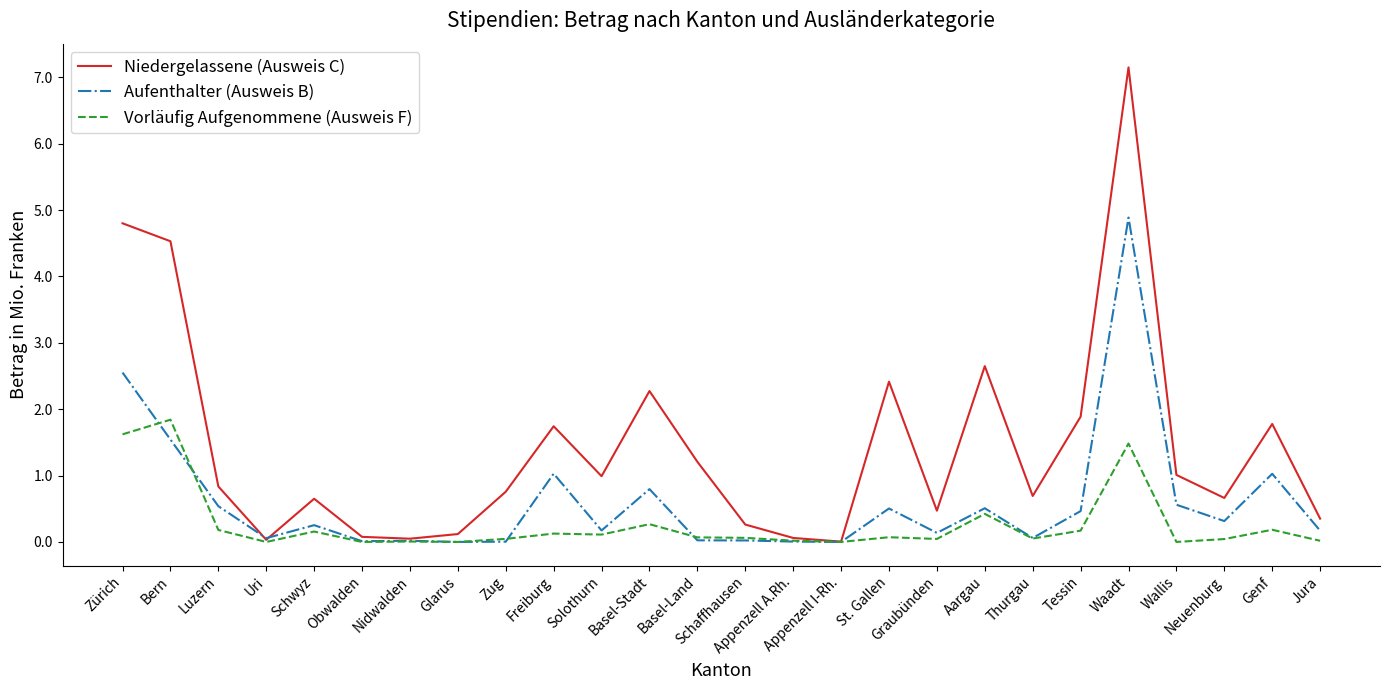

List the series in order of their overall mean, highest first.

Niedergelassene (Ausweis C), Aufenthalter (Ausweis B), Vorläufig Aufgenommene (Ausweis F)